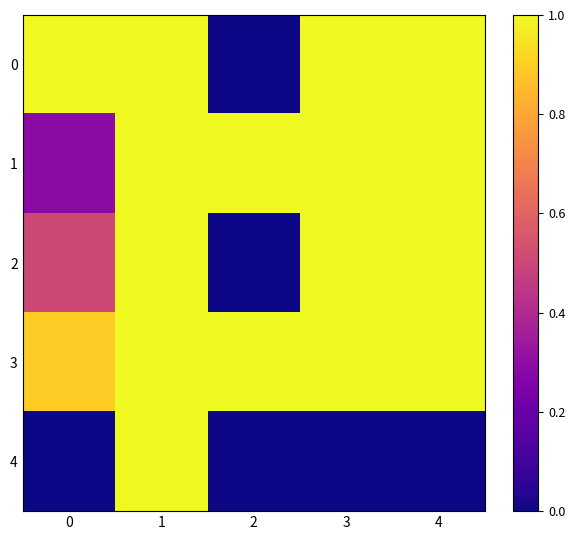

How many series are shown in this chart?

5